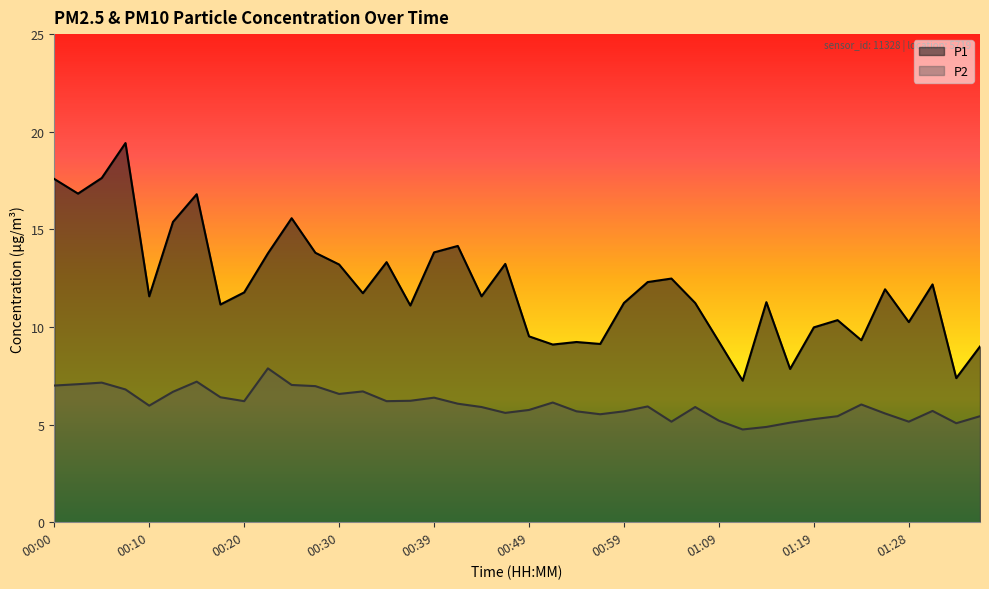

Between 00:22 and 00:32, which is larger?

00:22